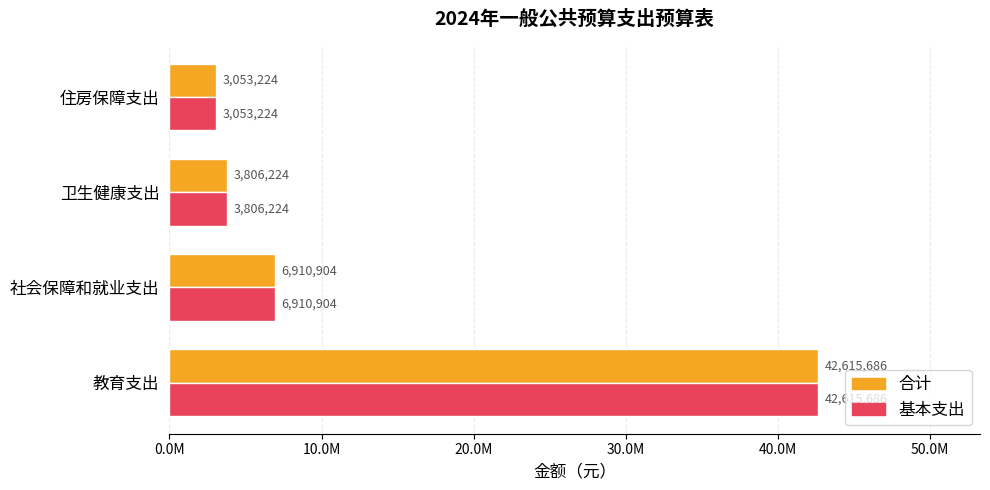

What are all the series names shown in the legend?

合计, 基本支出